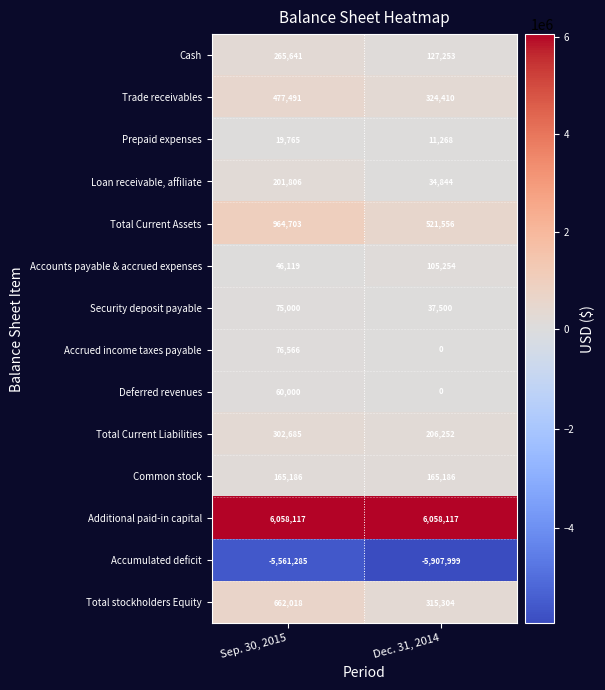

What is the approximate value of Common stock at Dec. 31, 2014?

165186